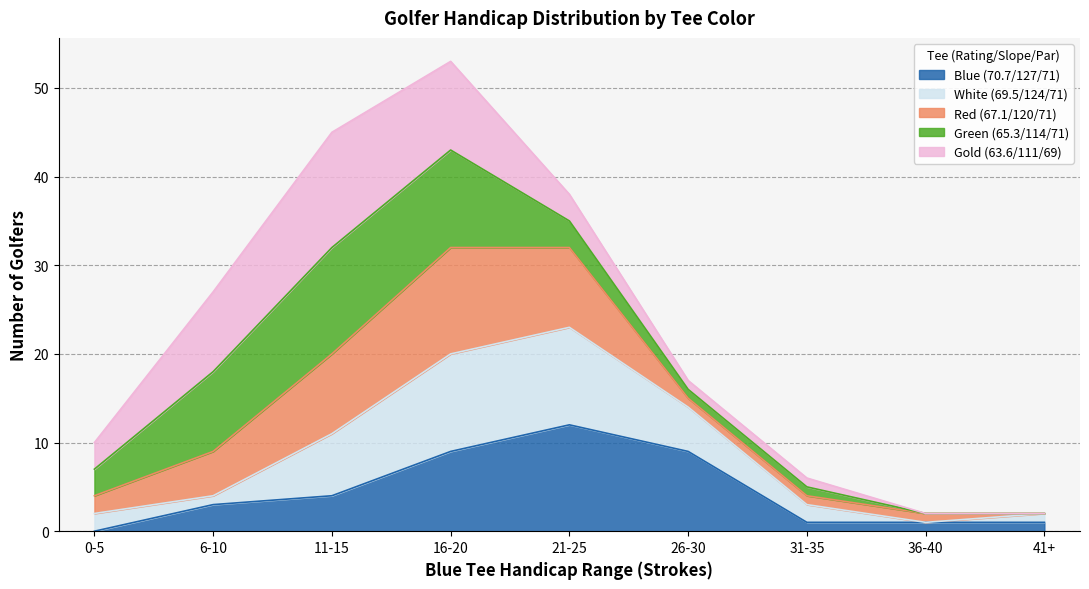

At which category is the sum across all series the highest?

16-20